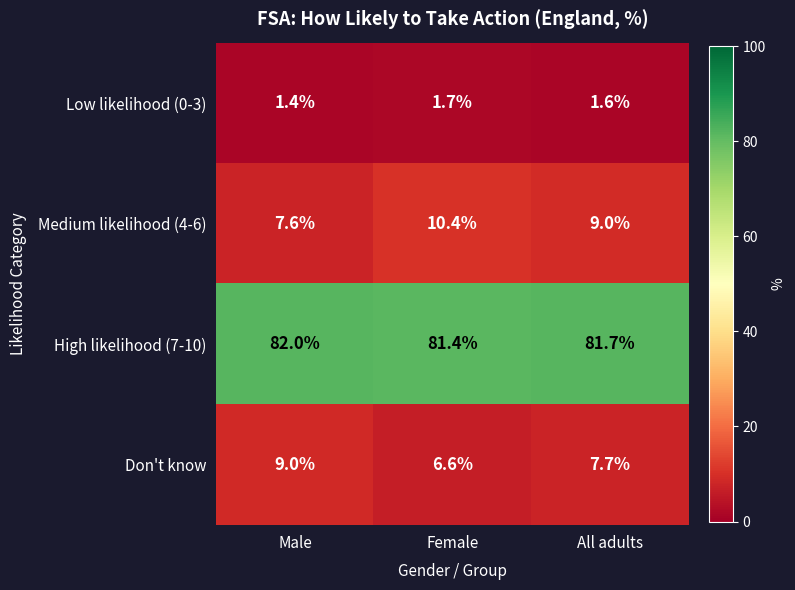

Is it true that Don't know equals 12.6 at Male?

False